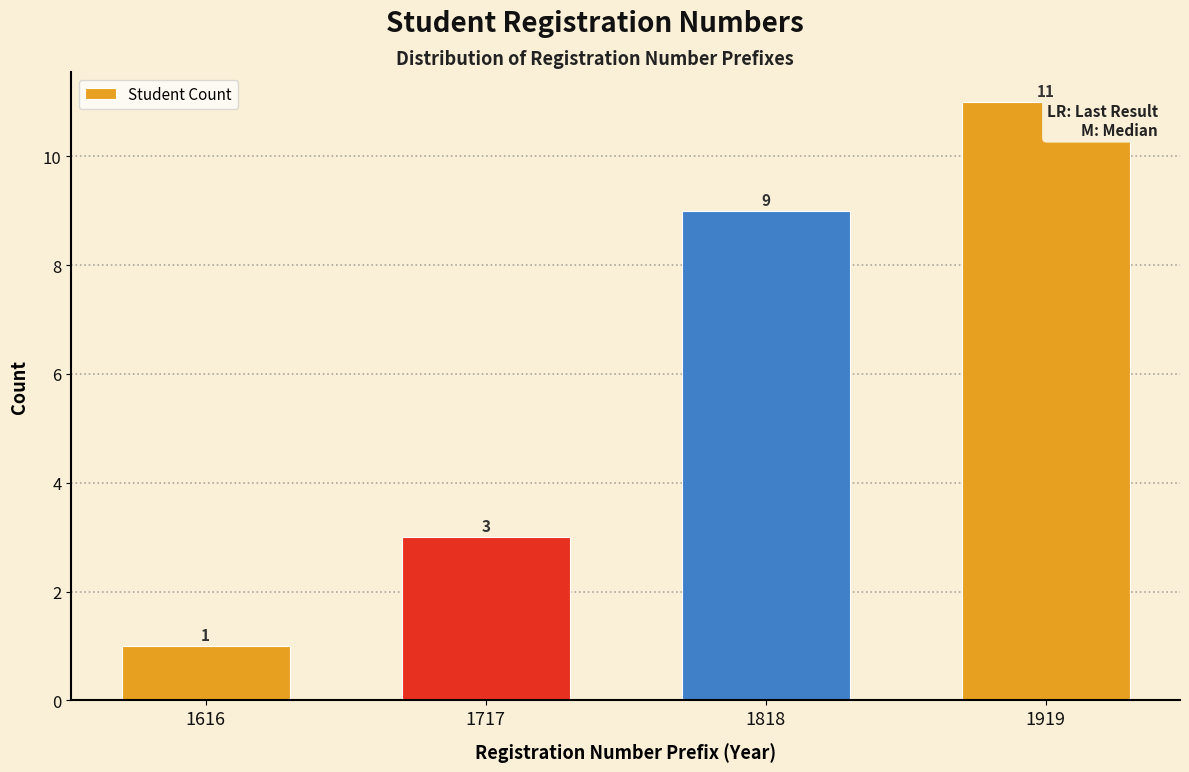

Reading left to right, list all the values displayed in this chart.

1	3	9	11